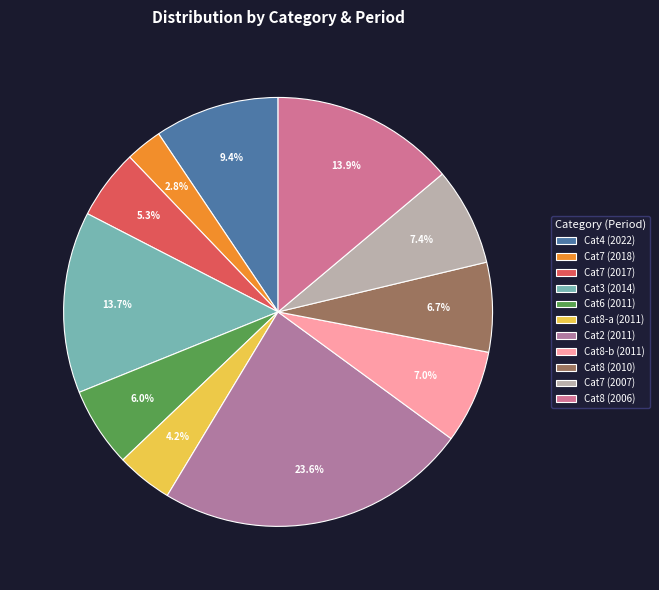

Count the number of slices in the pie.

11